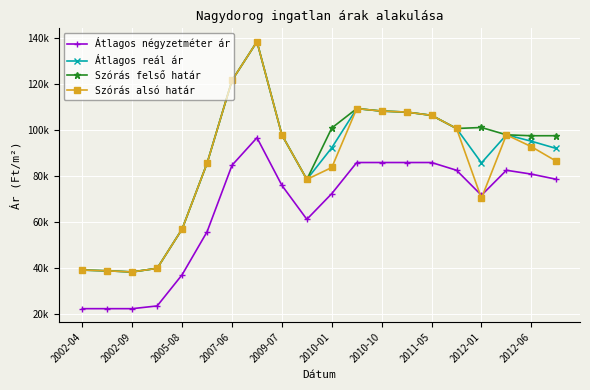

True or false: Szórás felső határ and Szórás alsó határ intersect in this chart.

False